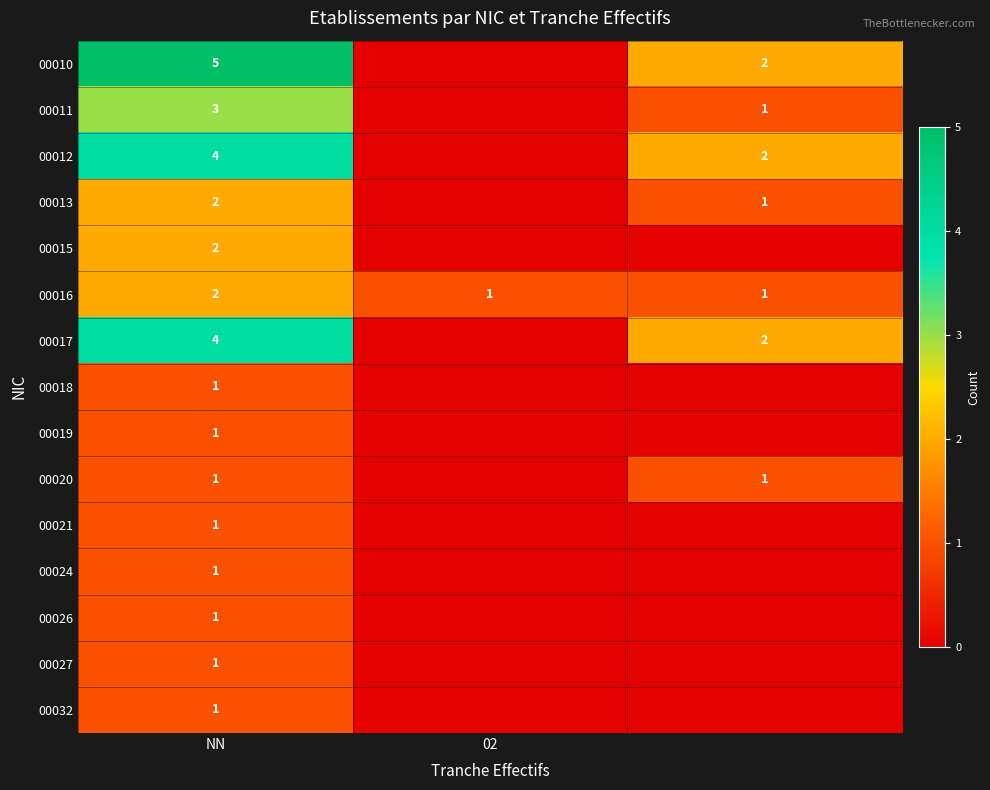

What is the spread (max minus min) of values at NN?

4